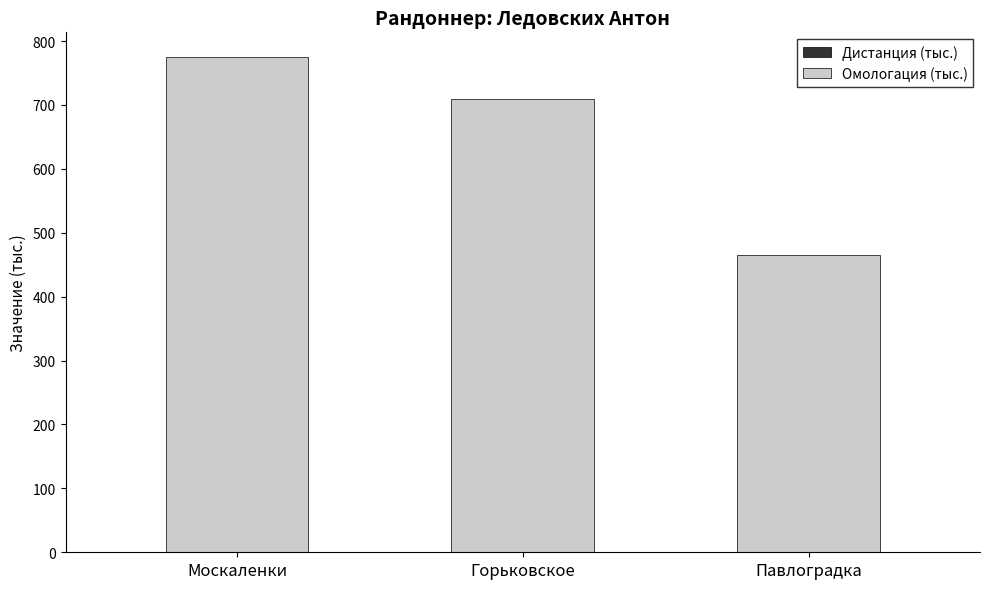

At which category is the sum across all series the highest?

Москаленки